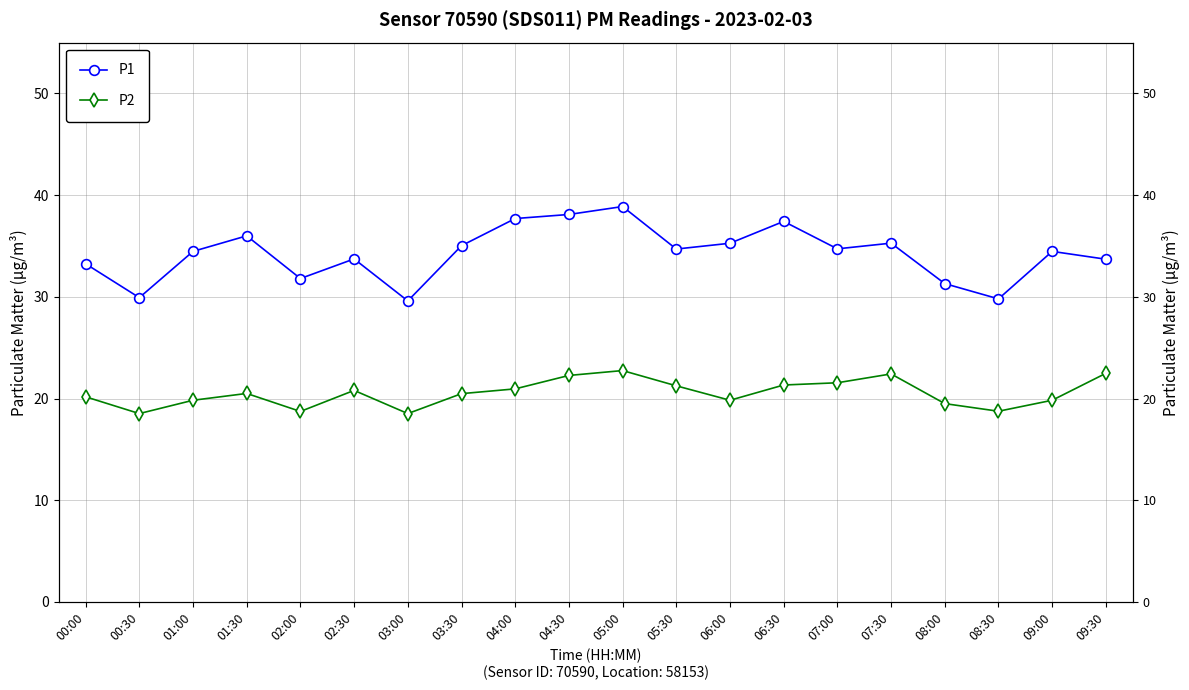

The P1 series shows 36.0 at 01:30. True or false?

True